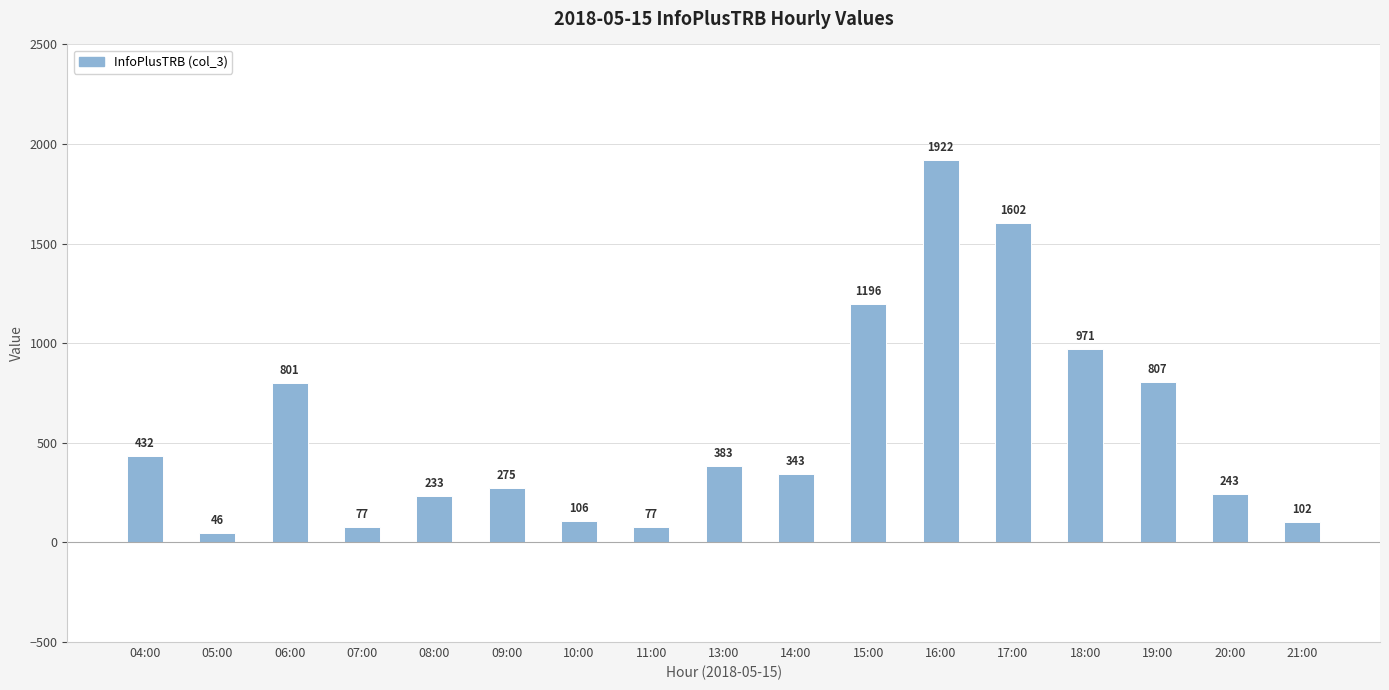

Are the bars horizontal?

No